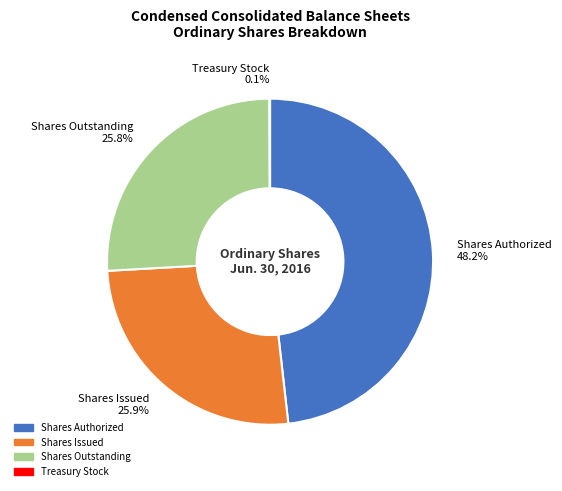

Does any single category account for the majority?

No